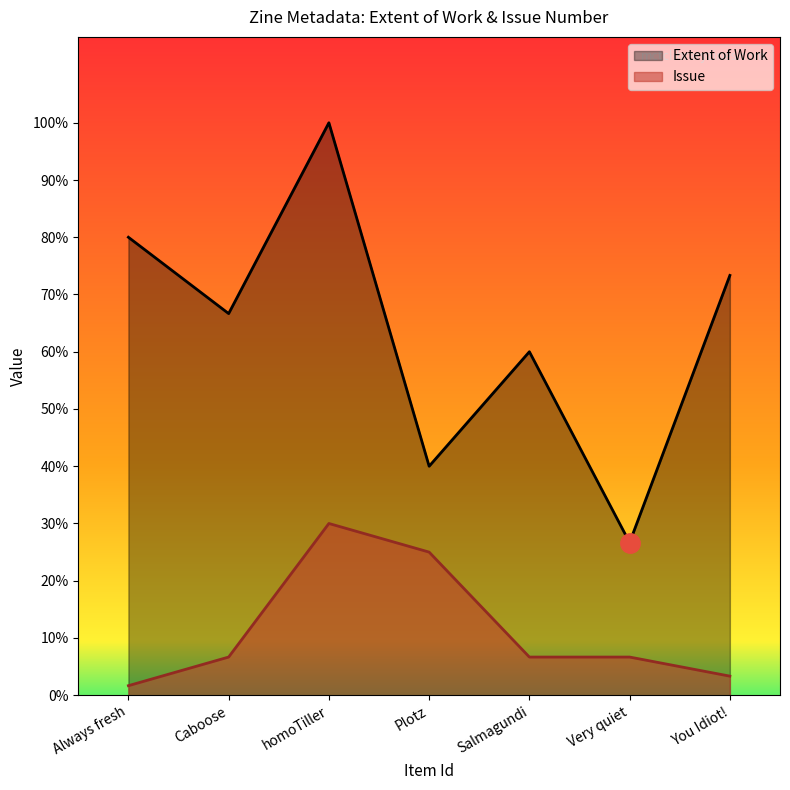

At which category does the chart reach its minimum across all series?

Always fresh